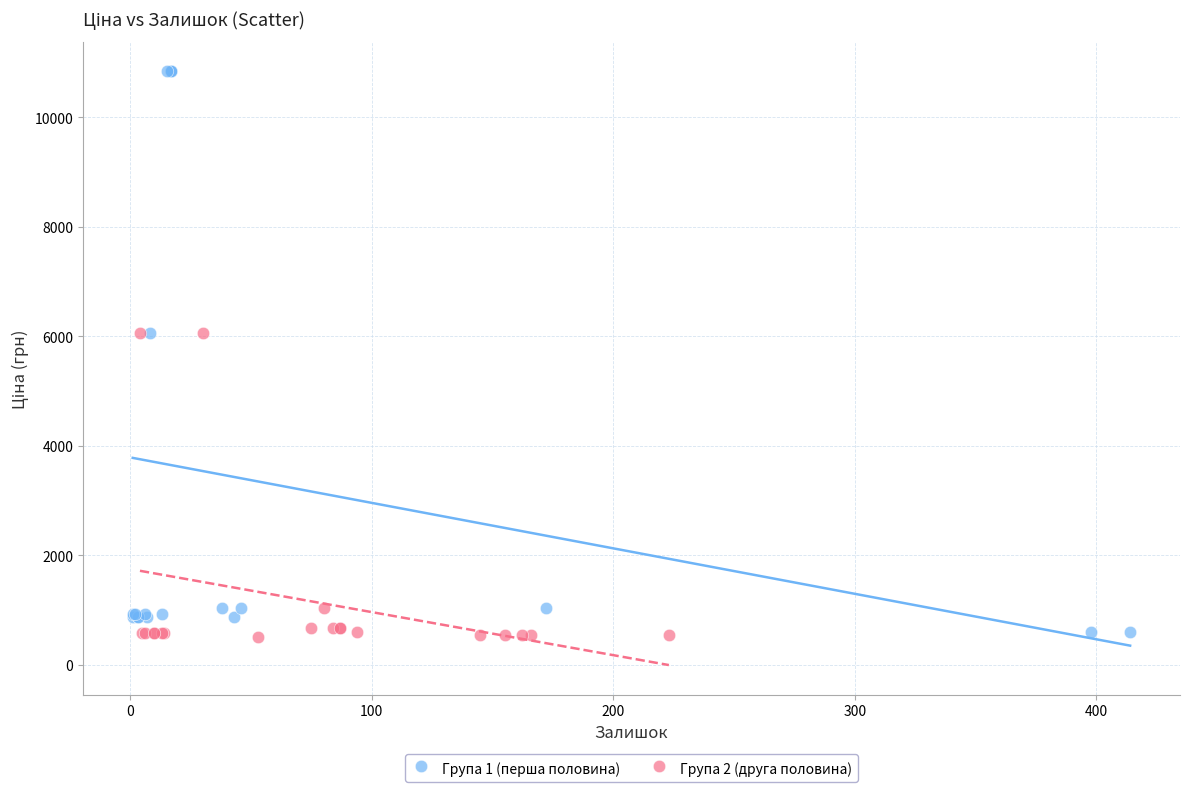

Which series contains the highest Y value?

Група 1 (перша половина)